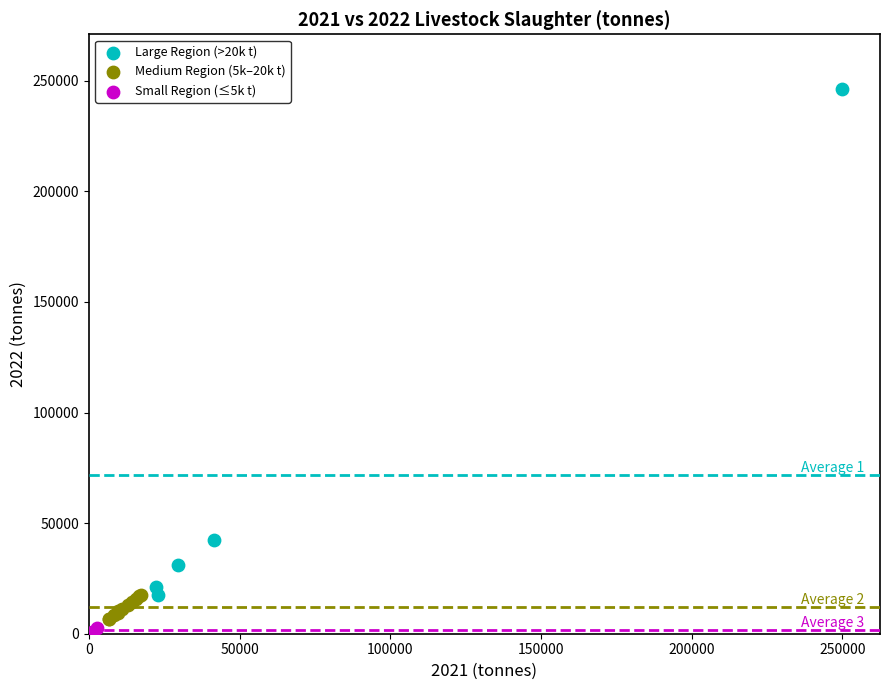

Which series has the widest spread of Y values?

Large Region (>20k t)